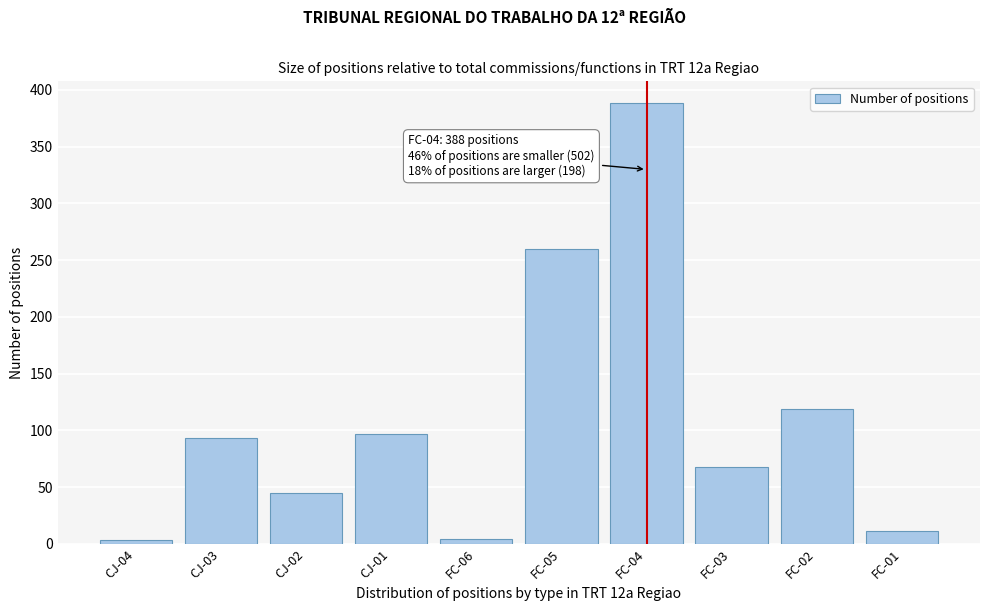

Between CJ-01 and FC-02, which is larger?

FC-02